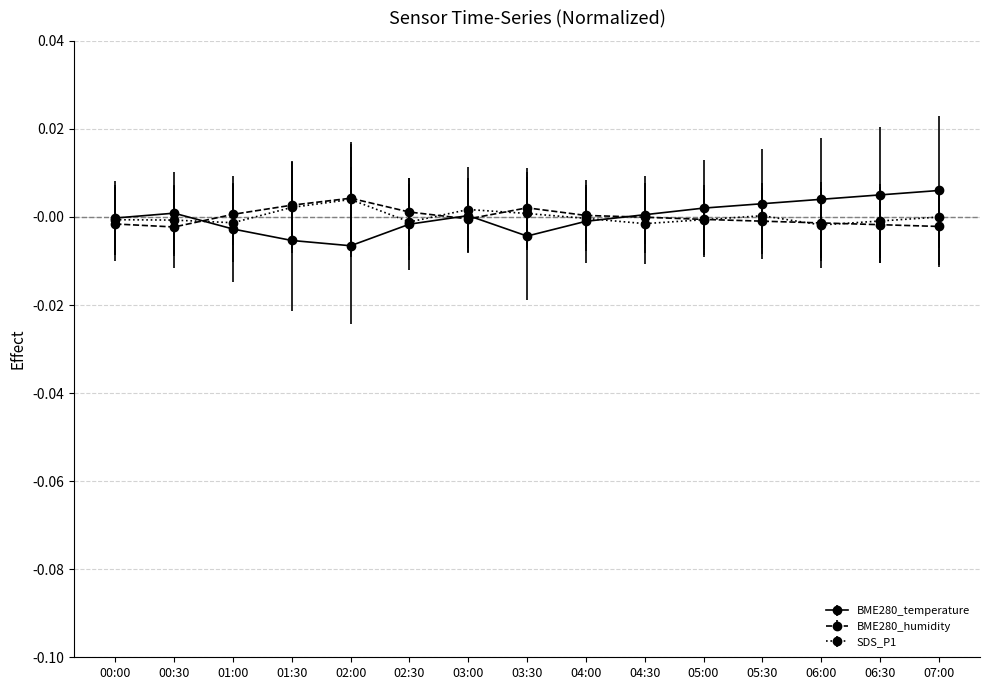

The SDS_P1 series shows 0.0 at 02:00. True or false?

True